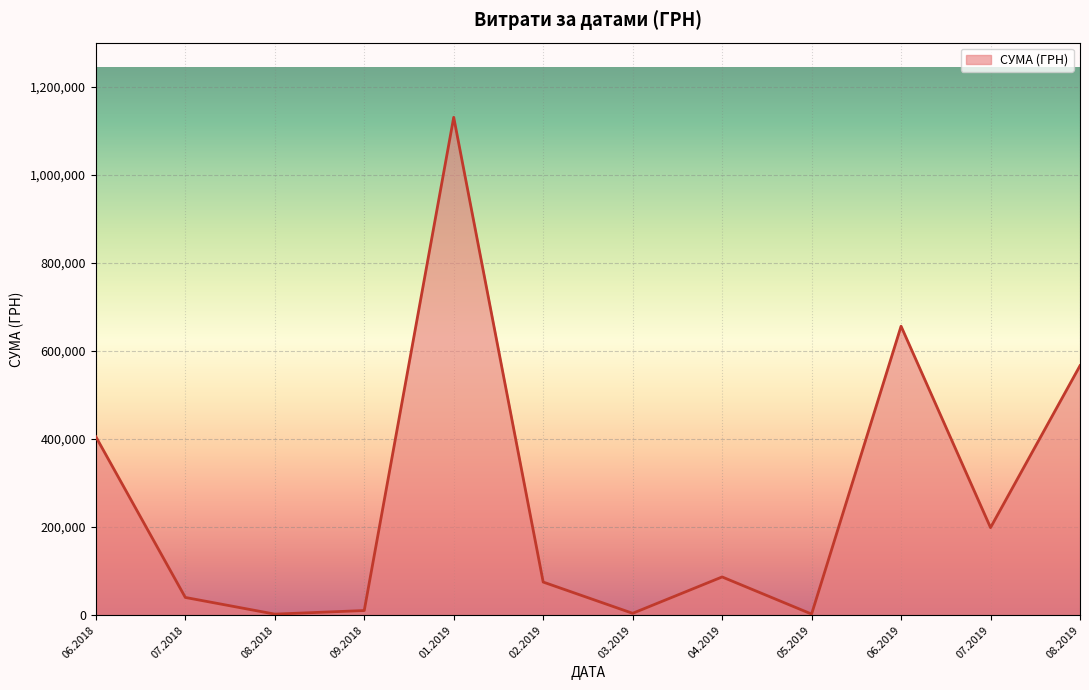

What is the difference between the maximum and minimum values?

1127762.6